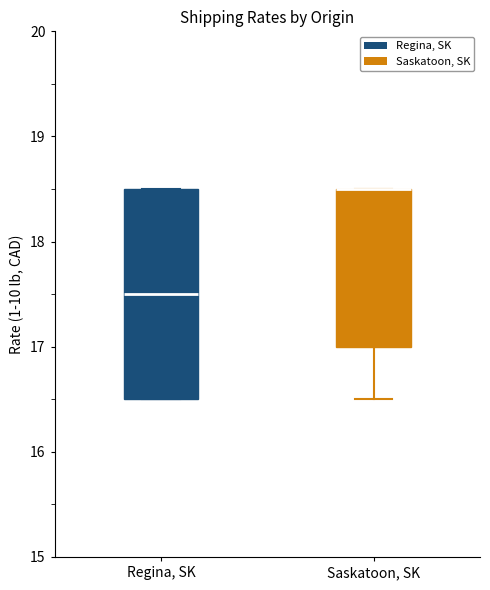

Reading left to right, read every box against the y-axis: the position of its median line, the range the box covers, and the ends of its whiskers. The values are not printed on the chart, so give them approximately, as read against the axis.

Regina, SK: median 17.5, box 16.5 to 18.5, whiskers 16.5 to 18.5
Saskatoon, SK: median 18.5 (drawn on the box's upper edge), box 17.0 to 18.5, whiskers 16.5 to 18.5